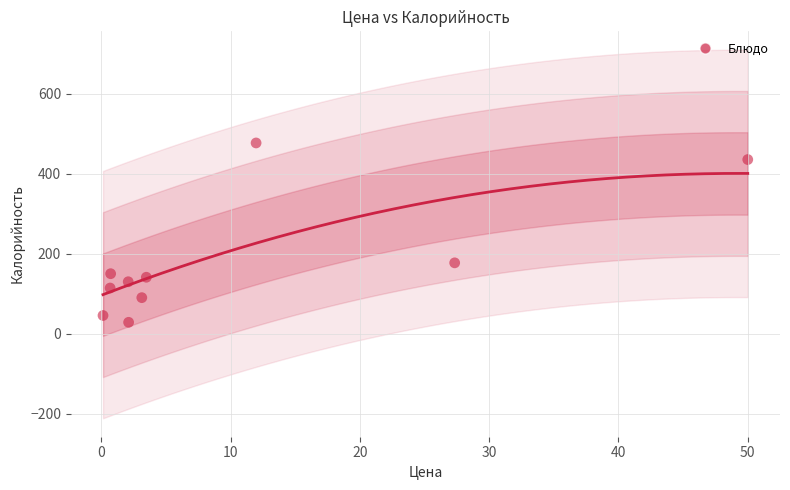

What is the average X value?

10.2